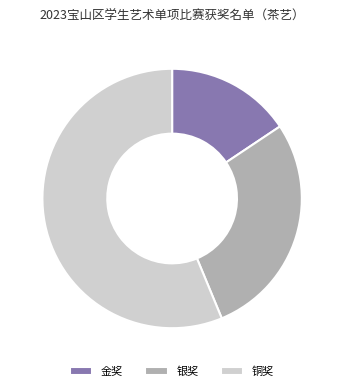

Is 铜奖 the majority of the pie?

Yes